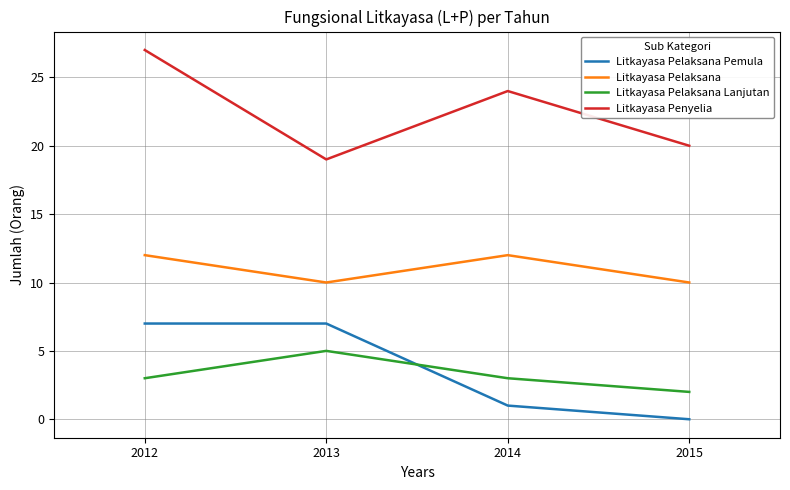

What is the difference between the Litkayasa Penyelia values at 2014 and 2012?

3